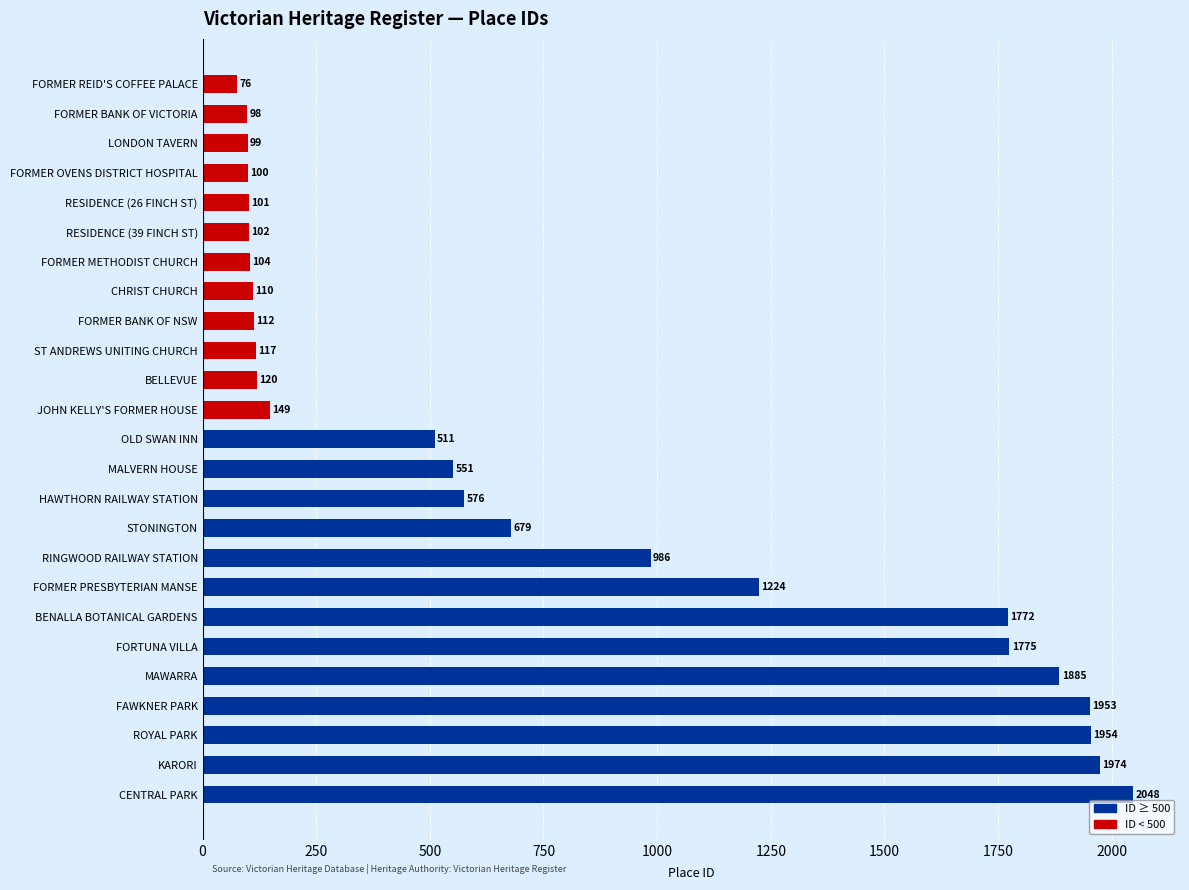

How many values are below 511?

12